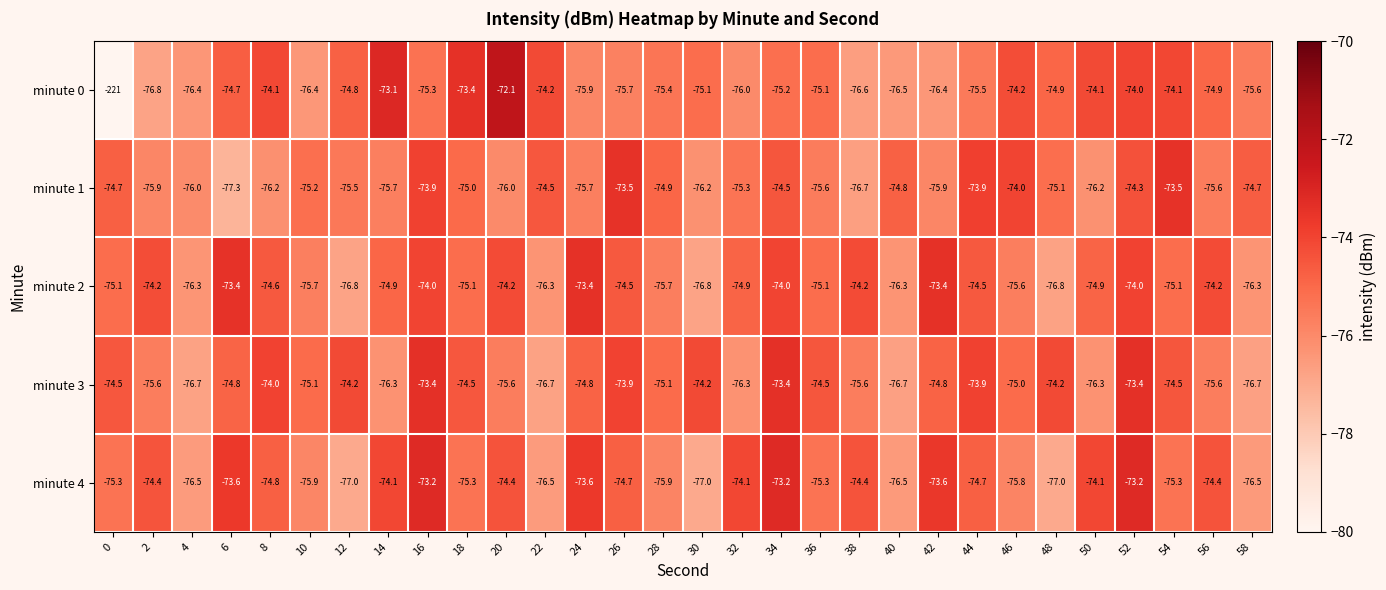

Count the number of data series in this chart.

5